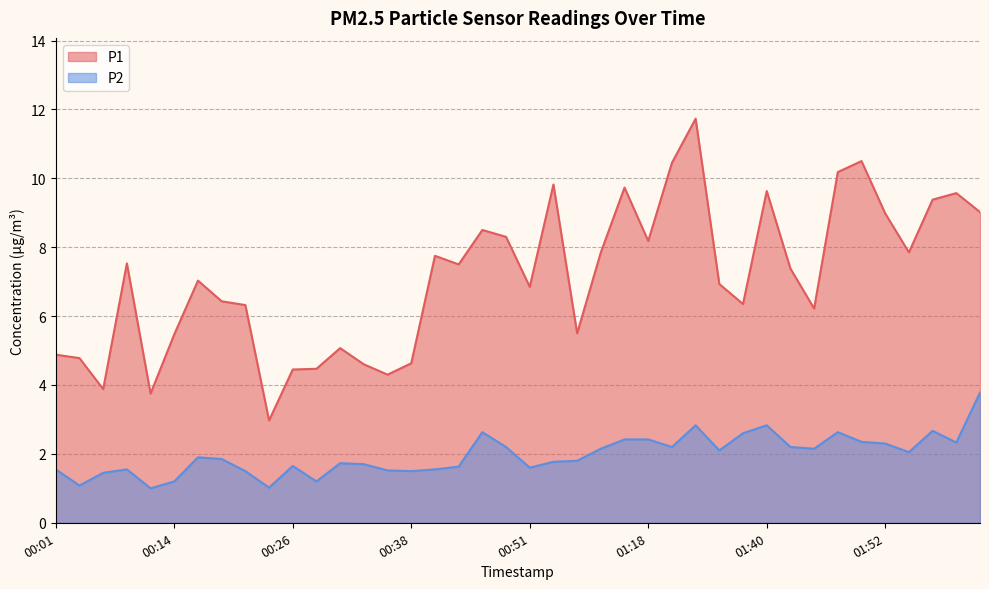

Which series has the largest range (max minus min)?

P1